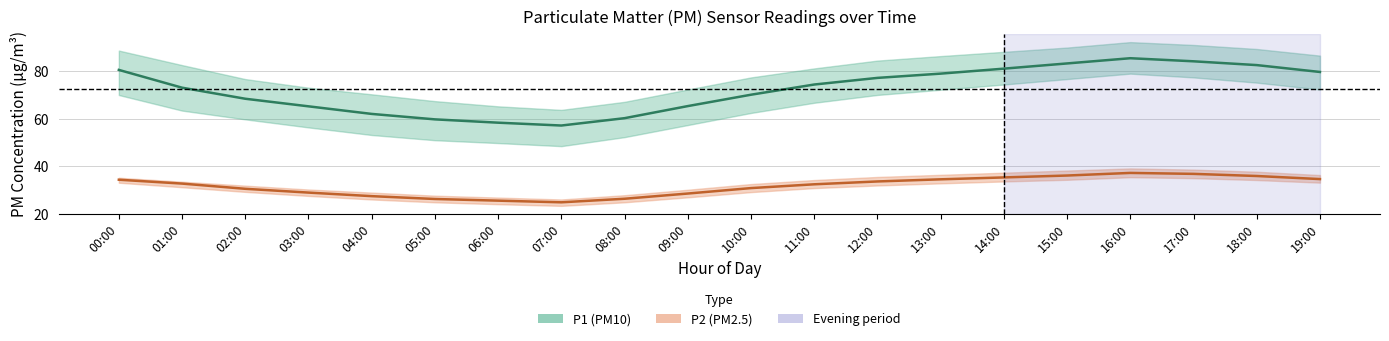

In P1, how many points are higher than both neighbors (excluding endpoints)?

1